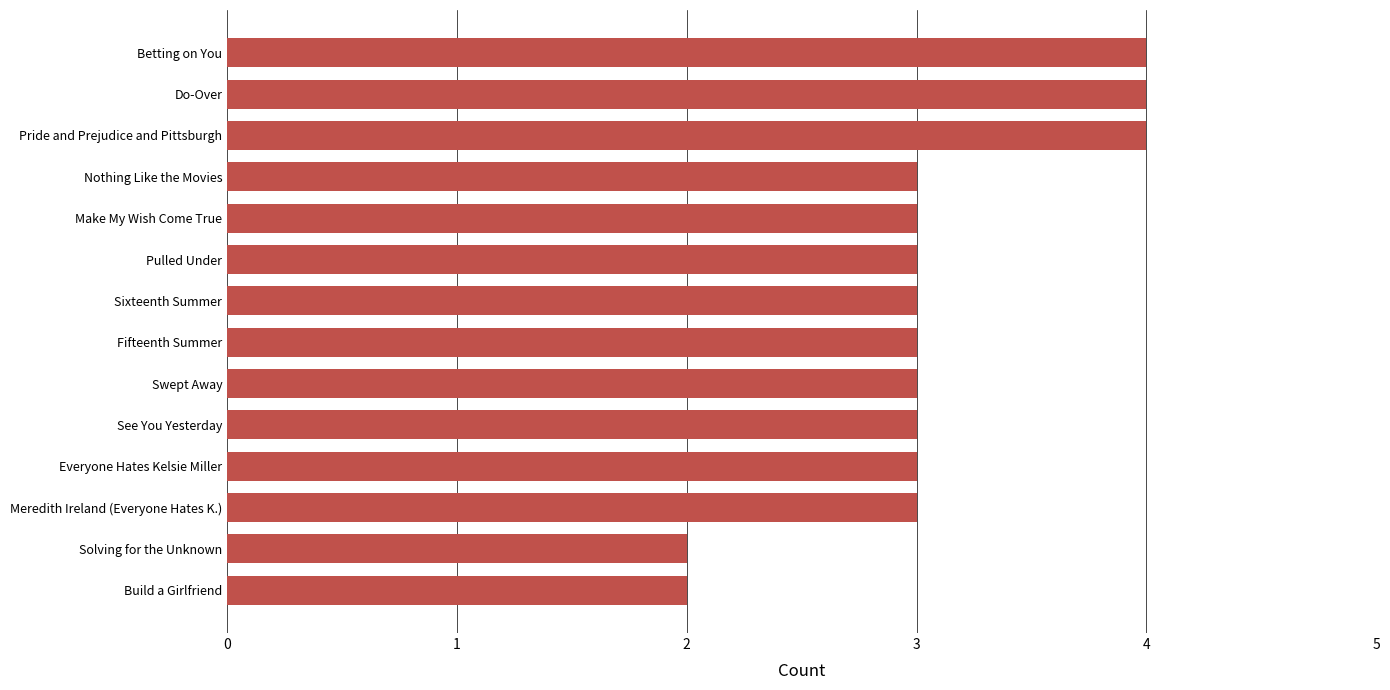

Reading bottom to top, extract all data points from this chart.

Build a Girlfriend=2	Solving for the Unknown=2	Meredith Ireland (Everyone Hates K.)=3	Everyone Hates Kelsie Miller=3	See You Yesterday=3	Swept Away=3	Fifteenth Summer=3	Sixteenth Summer=3	Pulled Under=3	Make My Wish Come True=3	Nothing Like the Movies=3	Pride and Prejudice and Pittsburgh=4	Do-Over=4	Betting on You=4